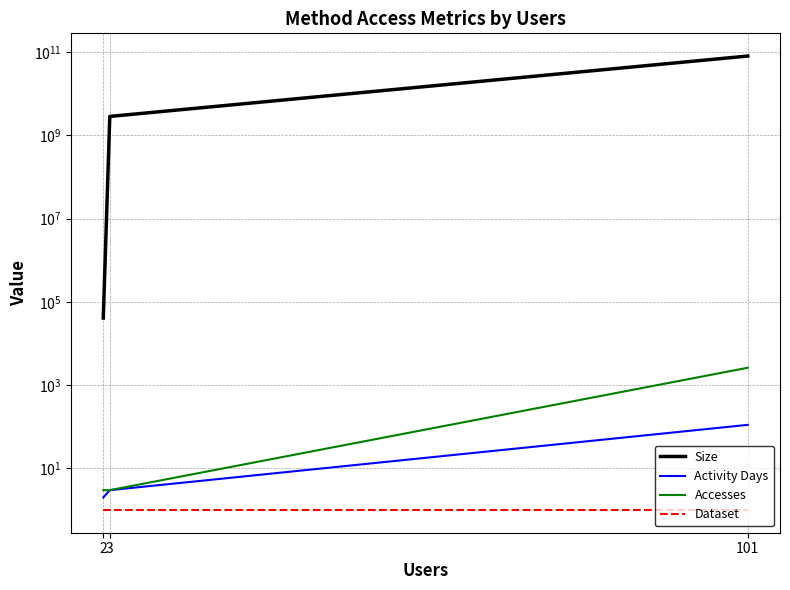

Which has a higher value, 101 or 2?

101